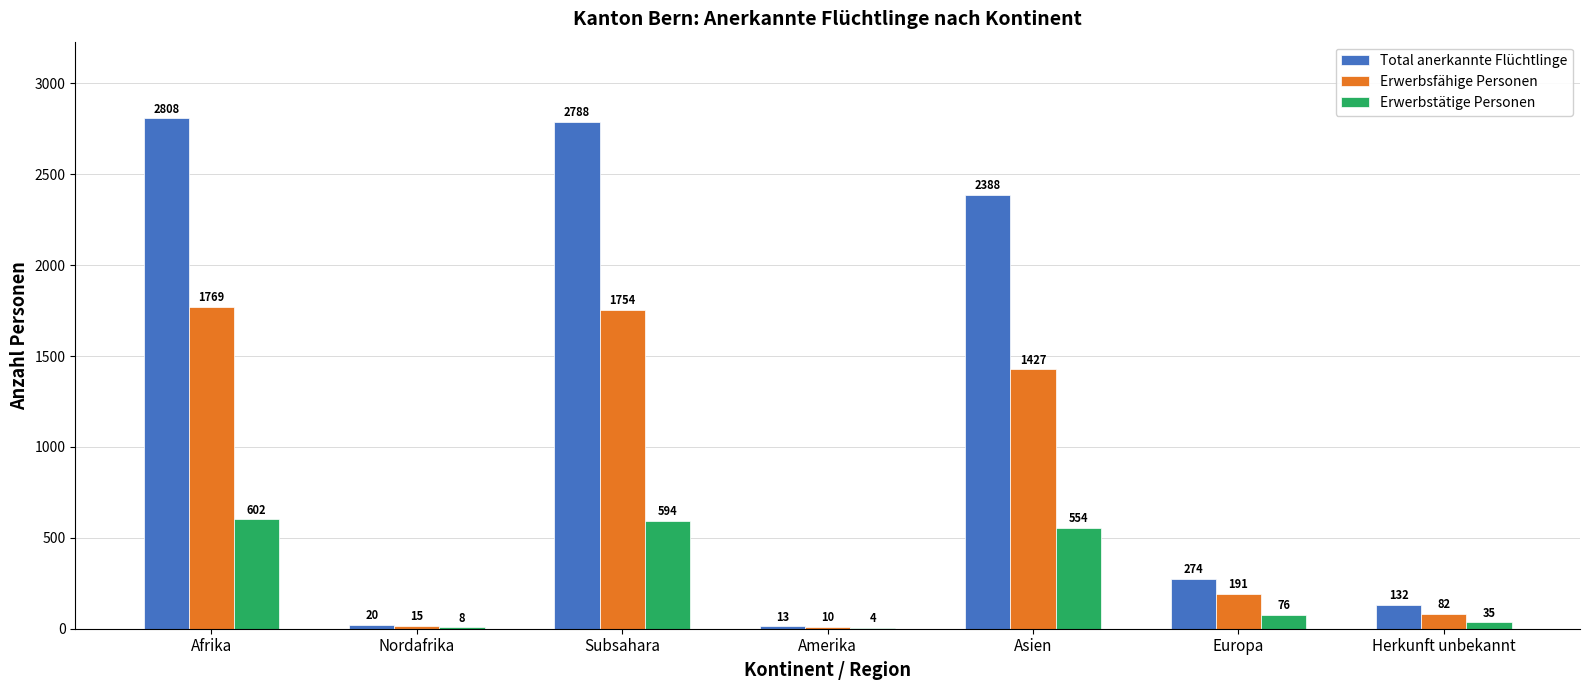

What is the total value across all series at Herkunft unbekannt?

249